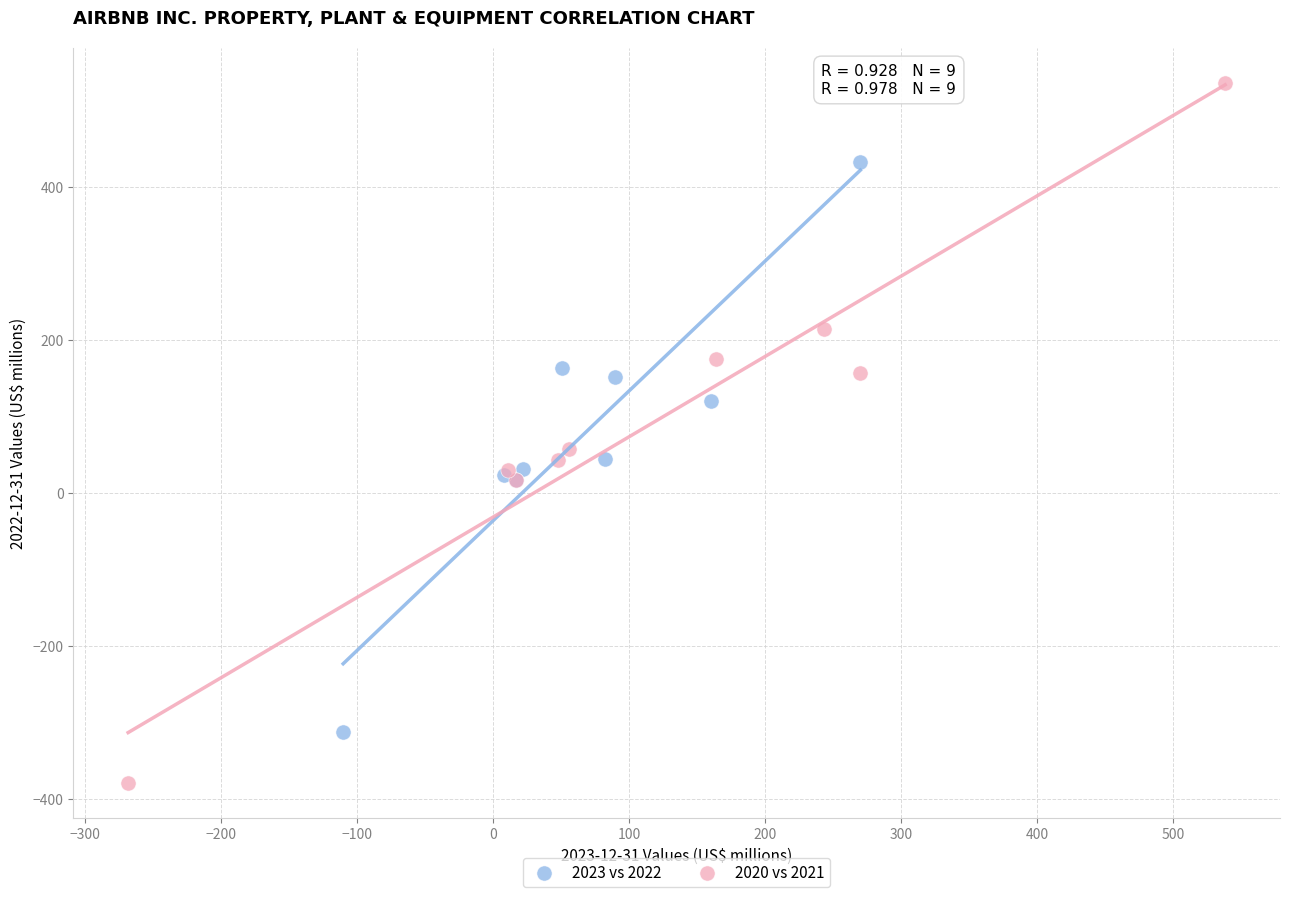

Which series contains the highest Y value?

2020 vs 2021